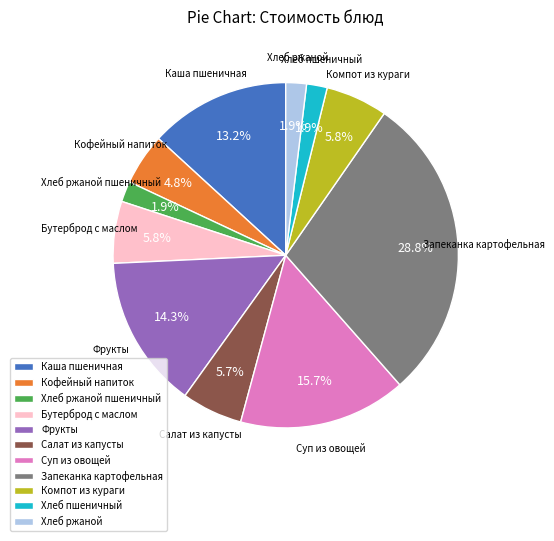

True or false: Фрукты accounts for 14% of the total.

True